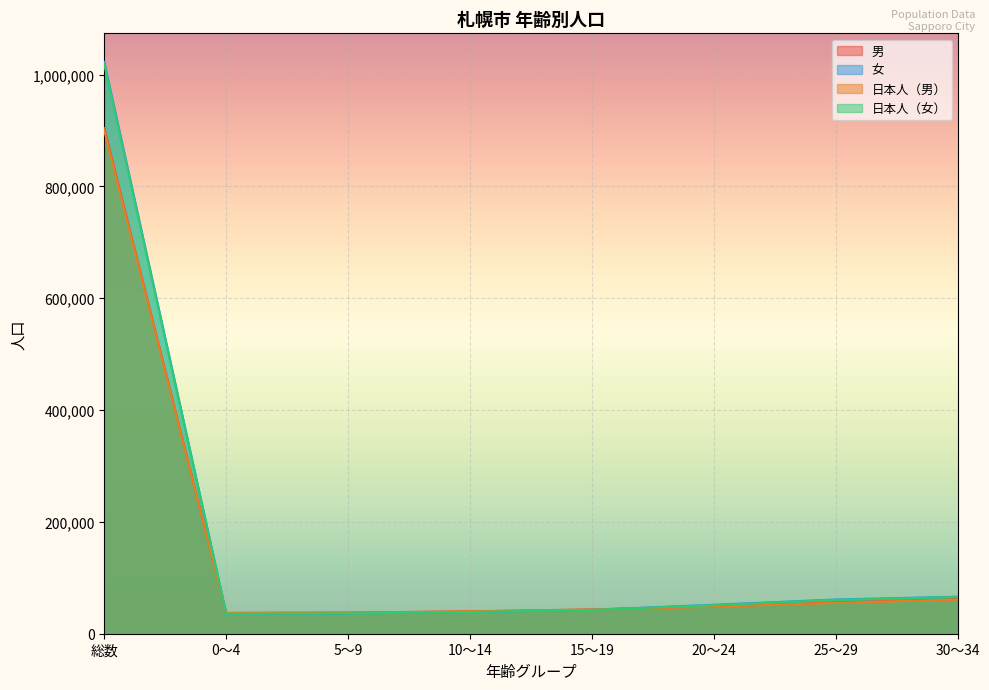

Is the value of 女 at 5～9 greater than the value of 日本人（女） at 10～14?

No